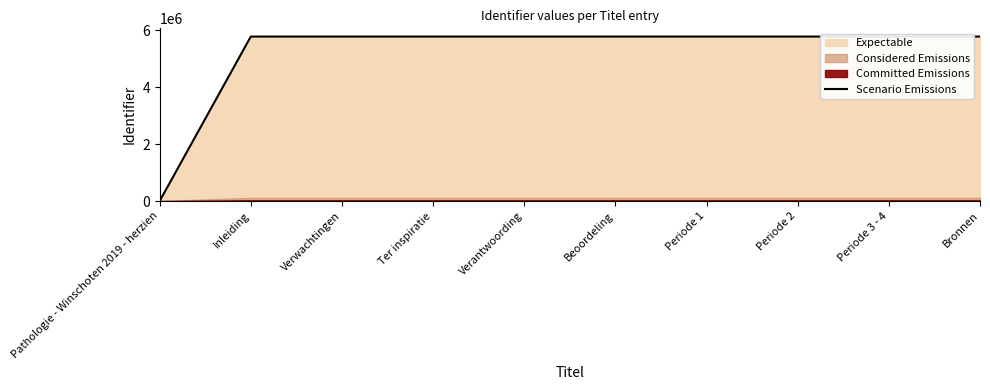

What is the average value?

5201984